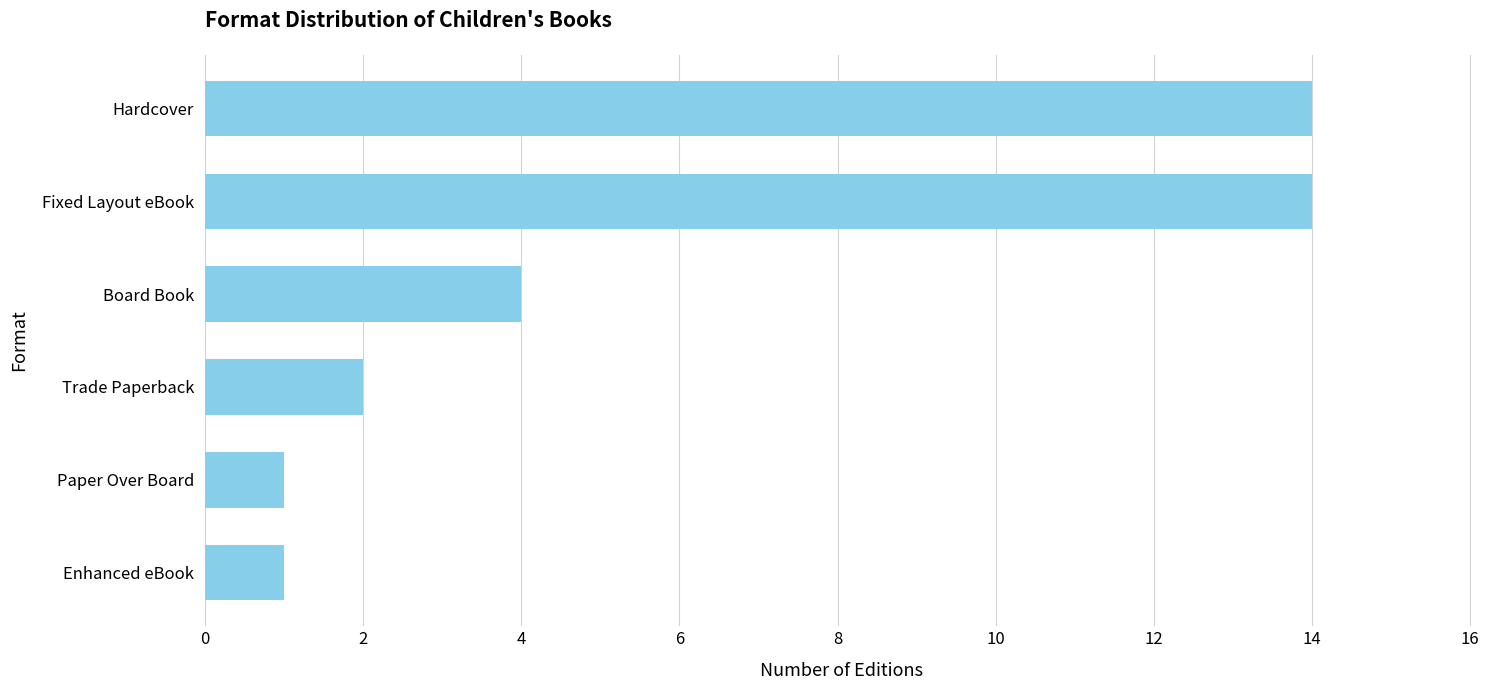

Where is the data nearest to the value 7?

Board Book